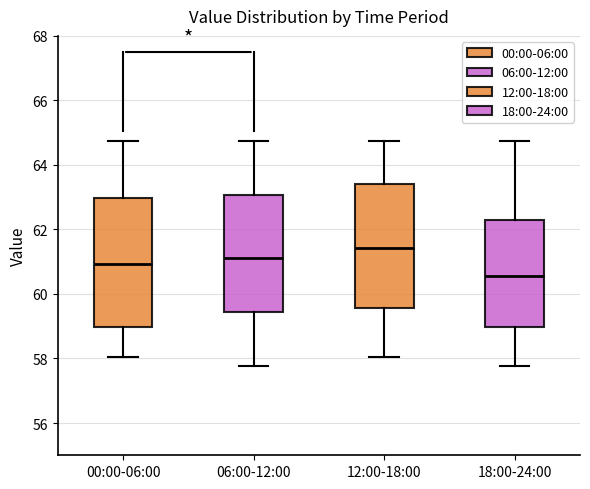

Where is the upper edge of the box for 12:00-18:00 on the y-axis? The values are not printed on the chart, so give them approximately, as read against the axis.

63.4